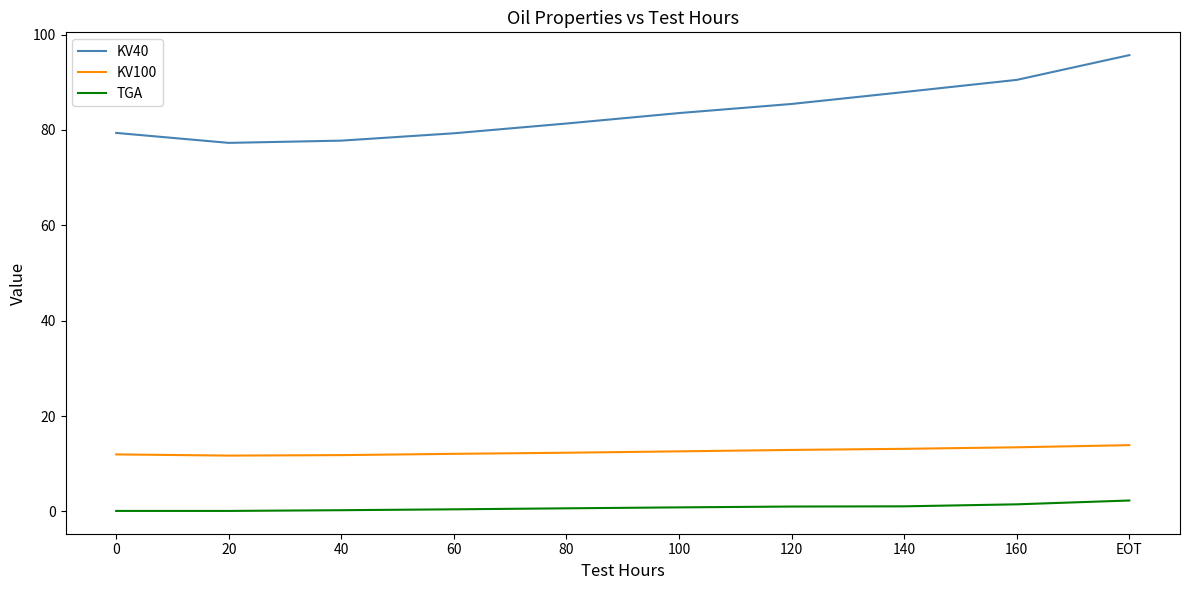

The value of KV100 at 140 is 13.1. True or false?

True